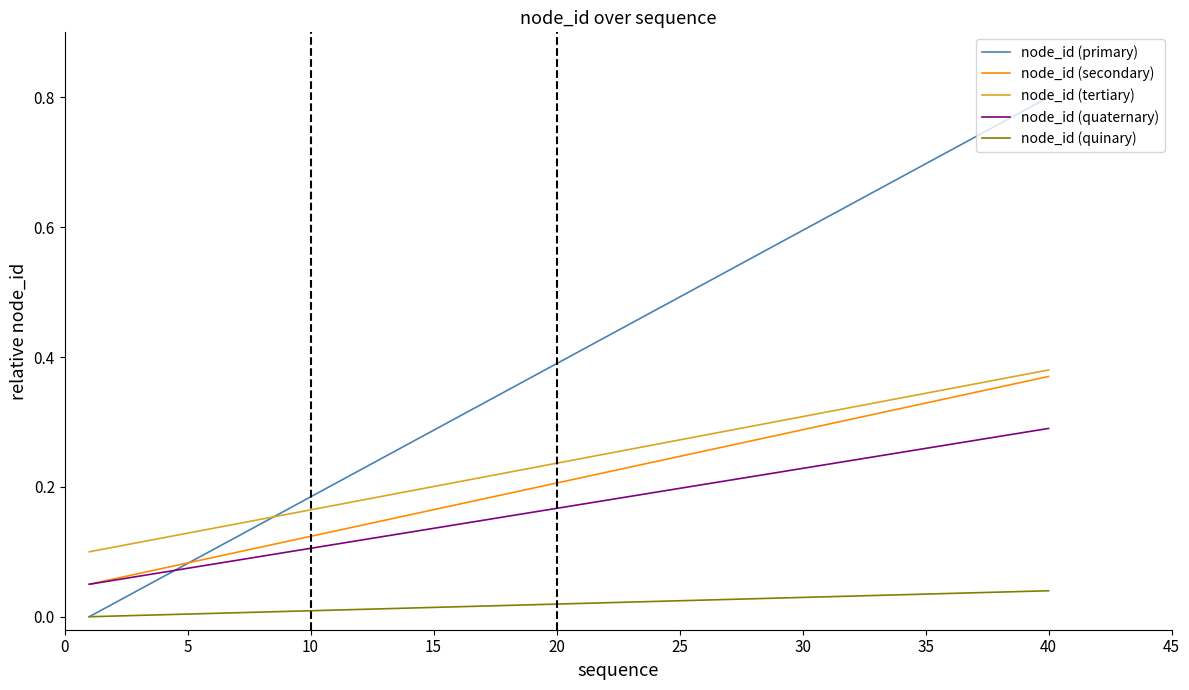

Which series has the largest range (max minus min)?

node_id (primary)